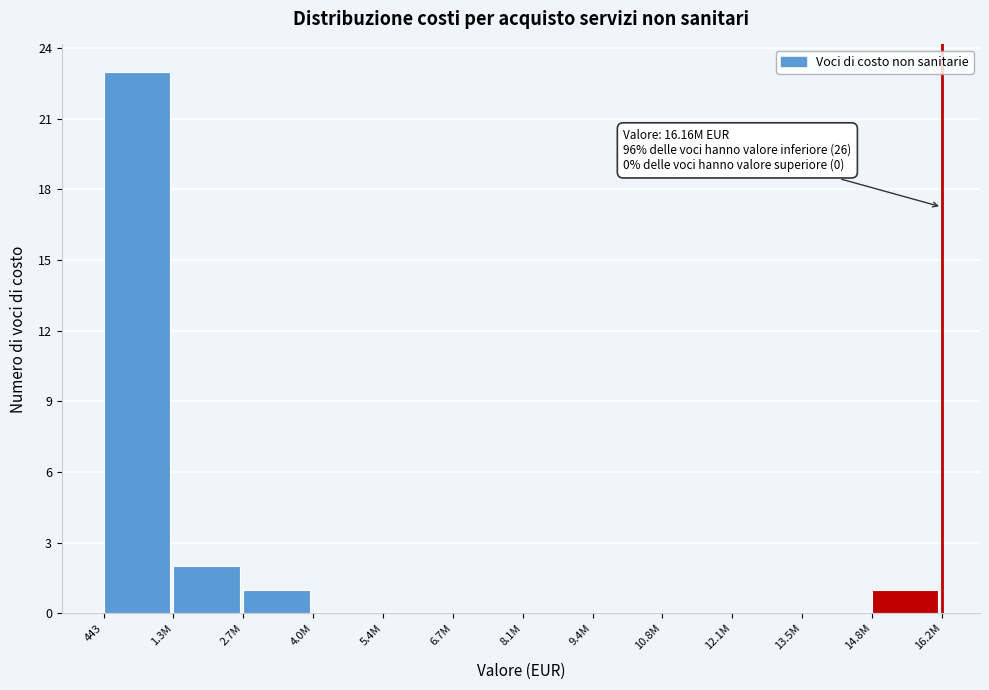

Reading left to right, extract all data points from this chart.

443=23	1.3M=2	2.7M=1	4.0M=0	5.4M=0	6.7M=0	8.1M=0	9.4M=0	10.8M=0	12.1M=0	13.5M=0	14.8M=1